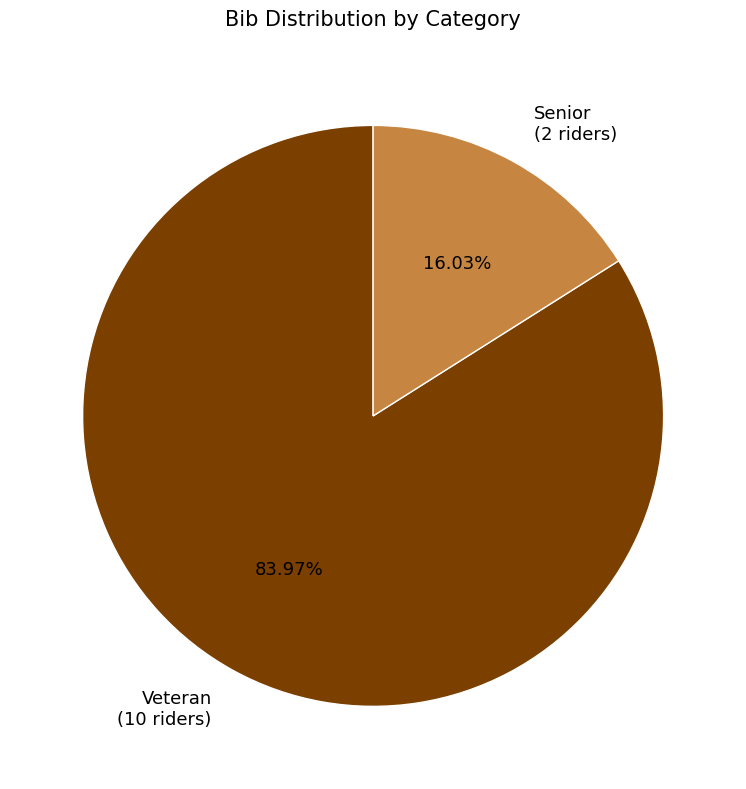

Do Veteran (10 riders) and Senior (2 riders) together represent more than half of the pie?

Yes